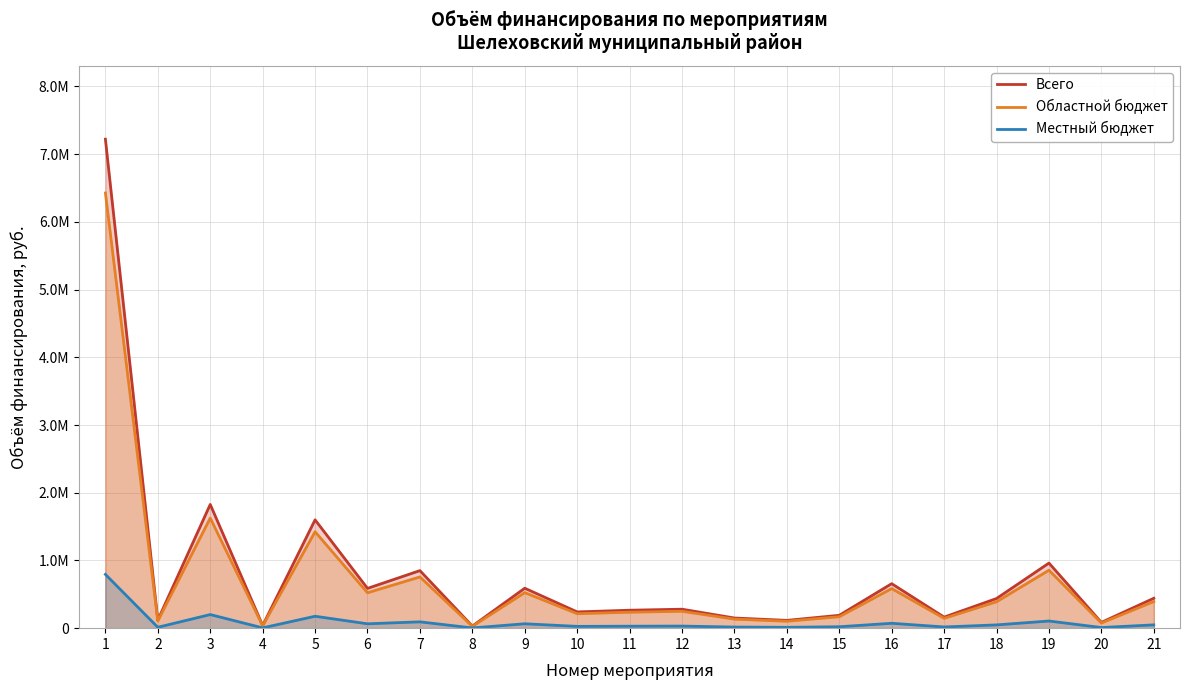

Which has a higher value, 16 or 7?

7